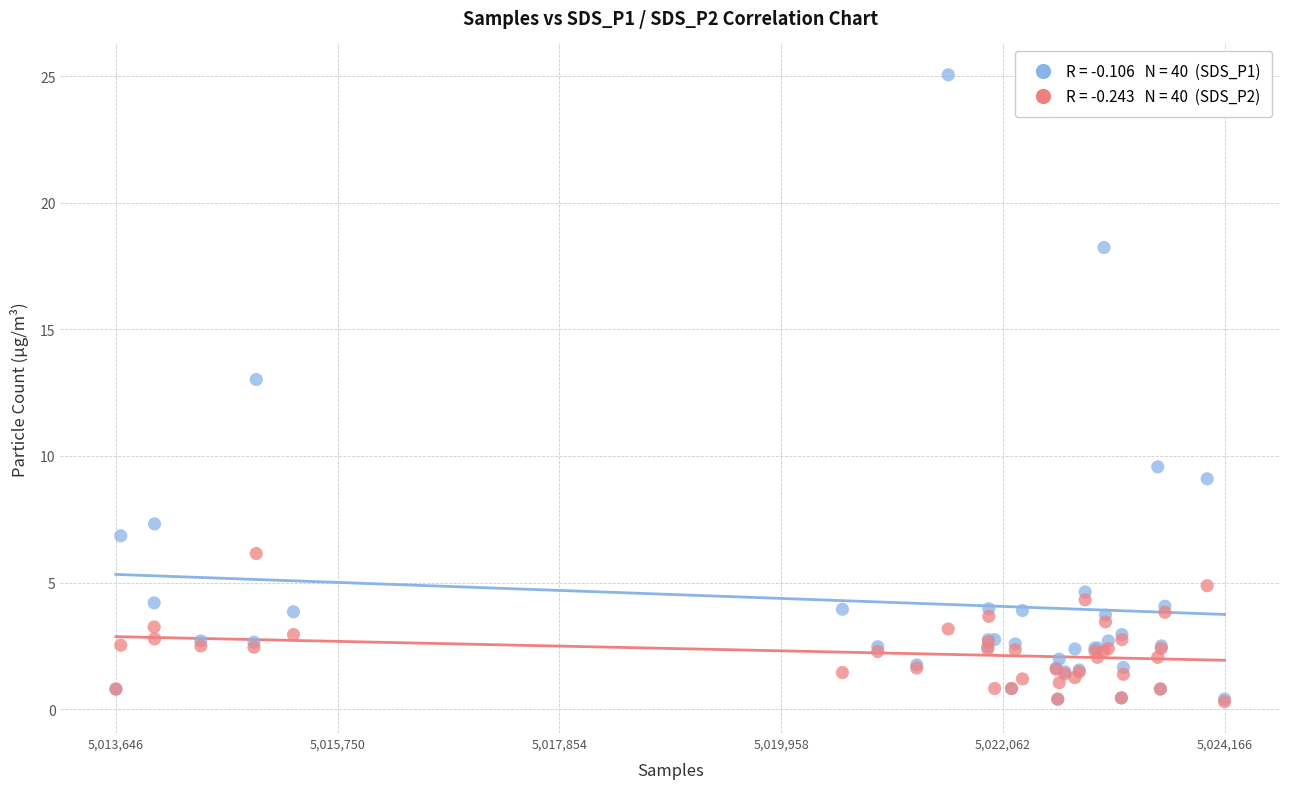

Across all series, what Y value is closest to 12?

13.0